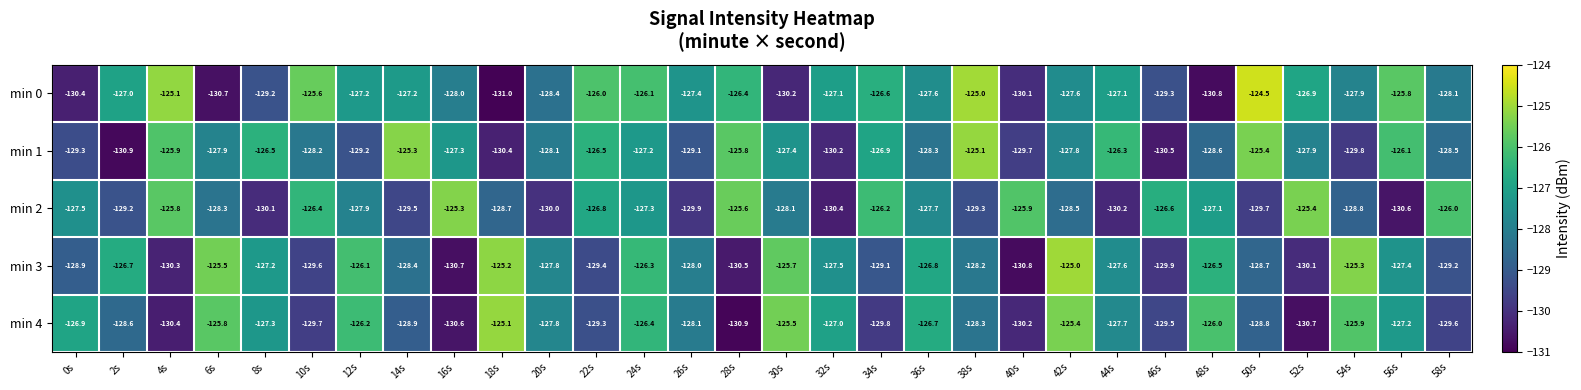

At which label does min 2 first exceed -127?

4s